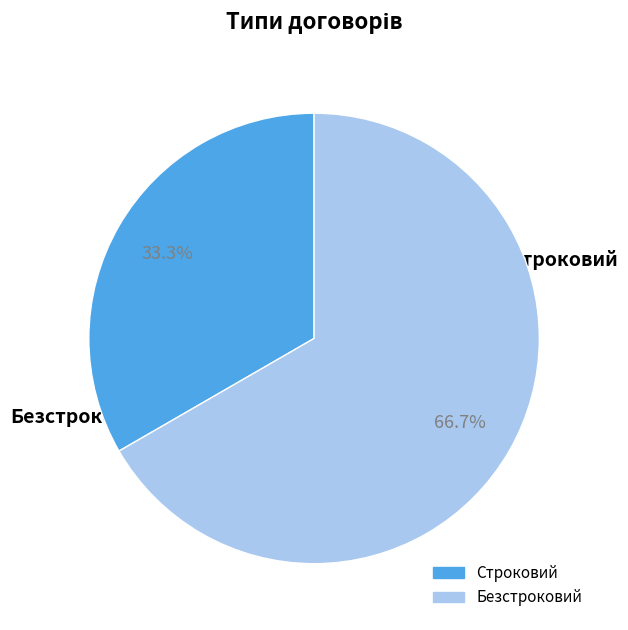

Is Строковий the majority of the pie?

No